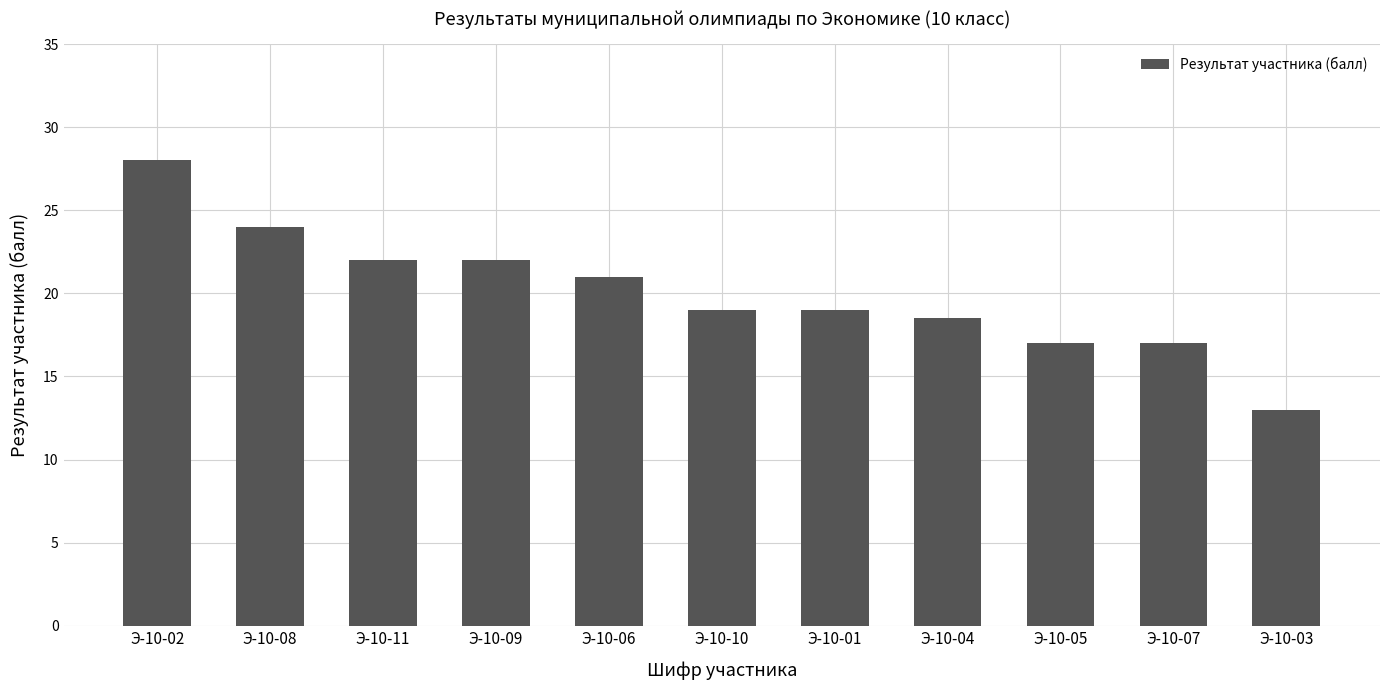

Read the value at Э-10-07.

17.0